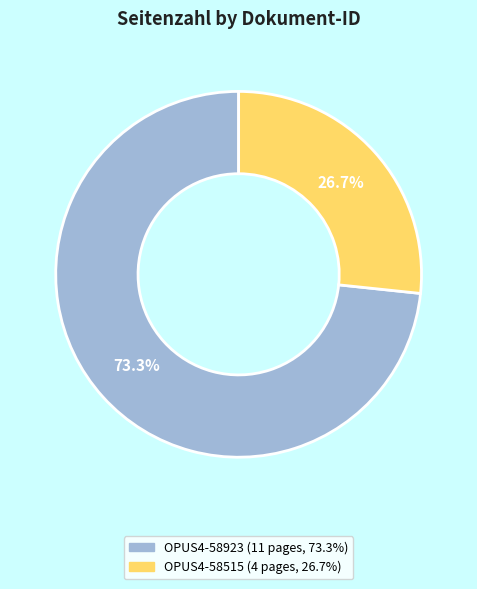

Rank the categories by value from lowest to highest.

OPUS4-58515, OPUS4-58923